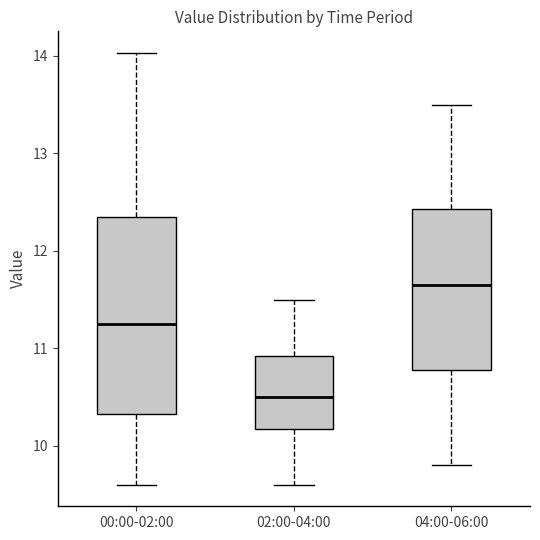

Where does the median line of the box for 00:00-02:00 sit on the y-axis? The values are not printed on the chart, so give them approximately, as read against the axis.

11.3